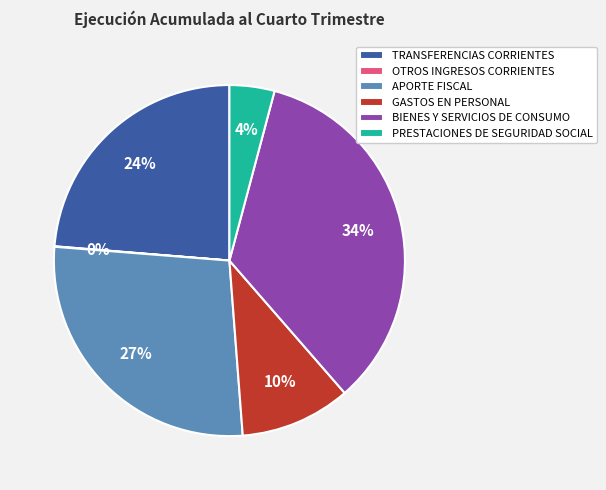

Which category has the biggest portion of the pie?

BIENES Y SERVICIOS DE CONSUMO